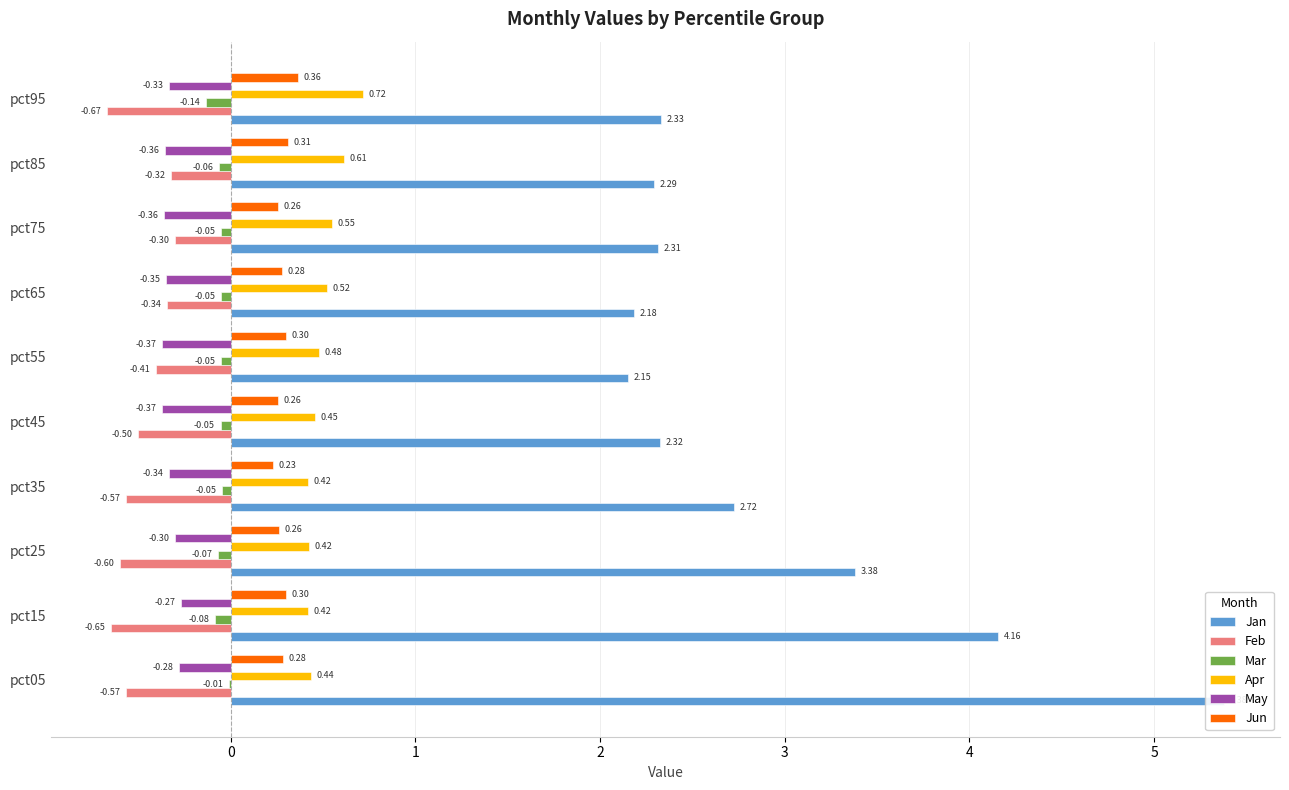

List the series in order of their peak value, lowest first.

Feb, May, Mar, Jun, Apr, Jan